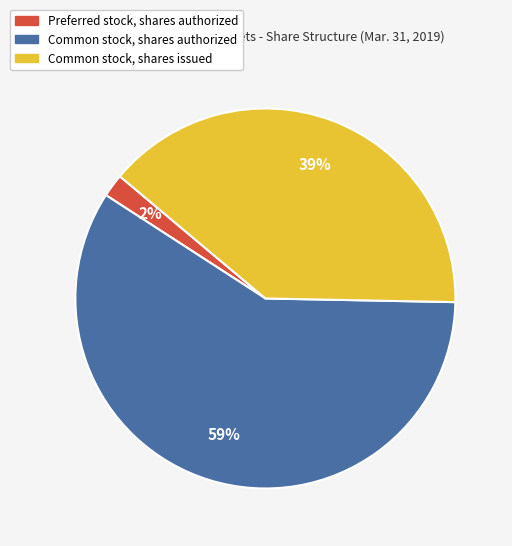

Between Preferred stock, shares authorized and Common stock, shares issued, which is larger?

Common stock, shares issued